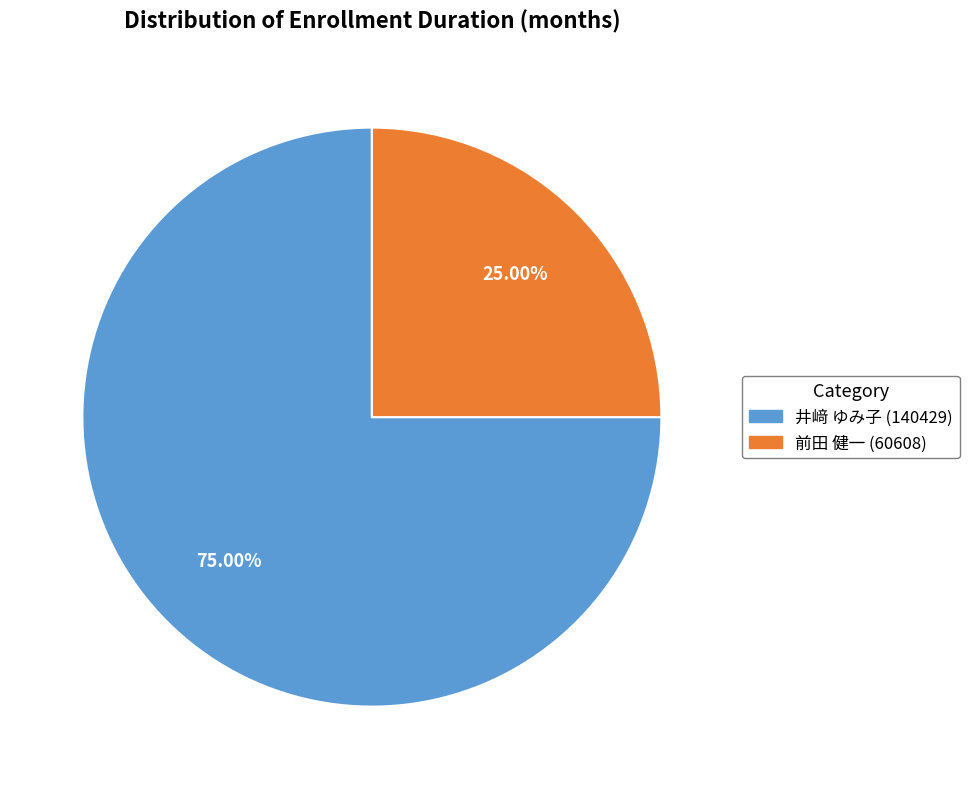

Count the number of slices in the pie.

2